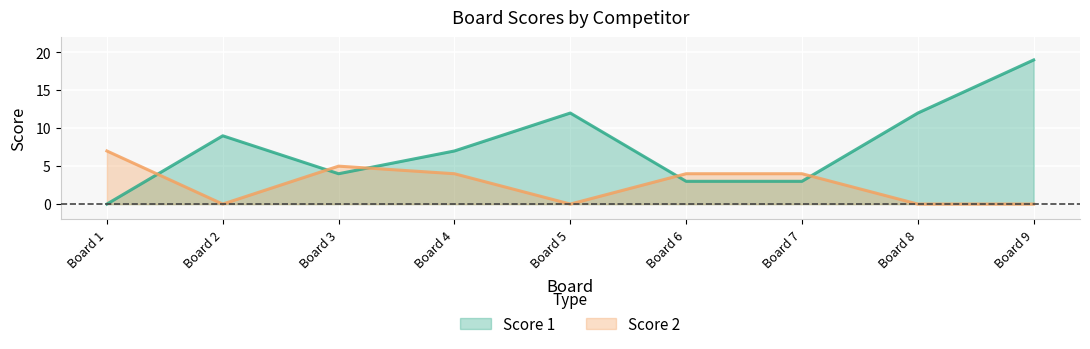

Which series has the largest range (max minus min)?

Score 1